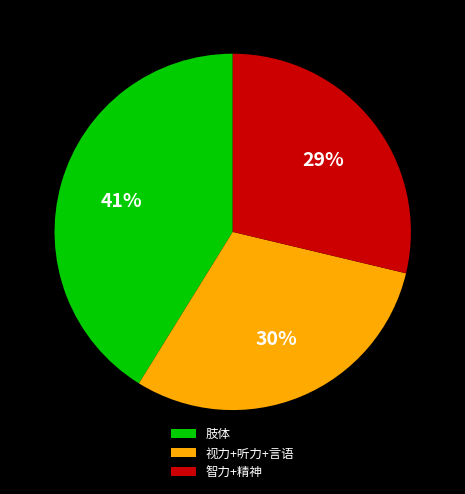

Which has a higher value, 视力+听力+言语 or 智力+精神?

视力+听力+言语